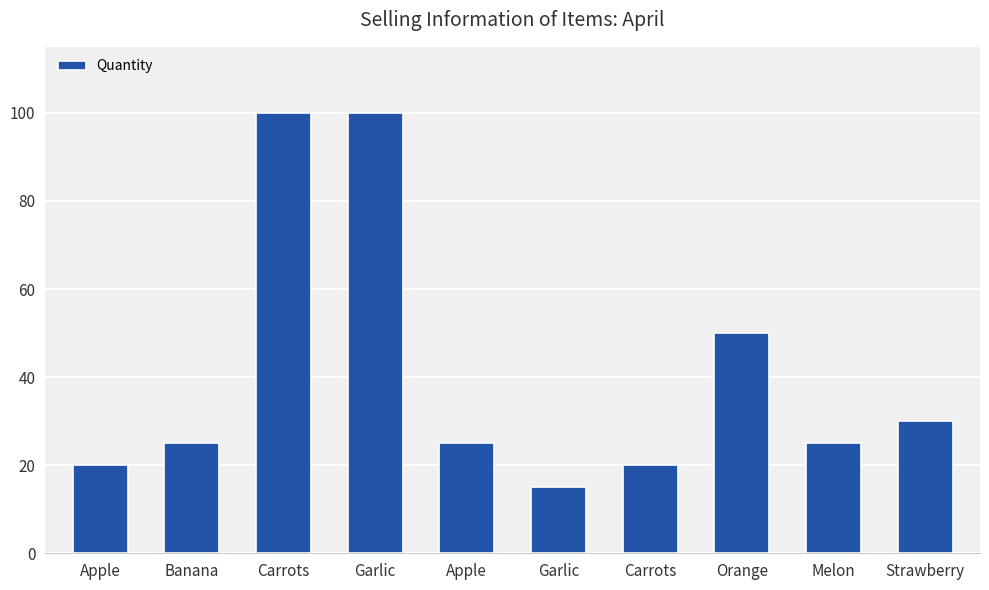

How many distinct data groups are displayed?

1